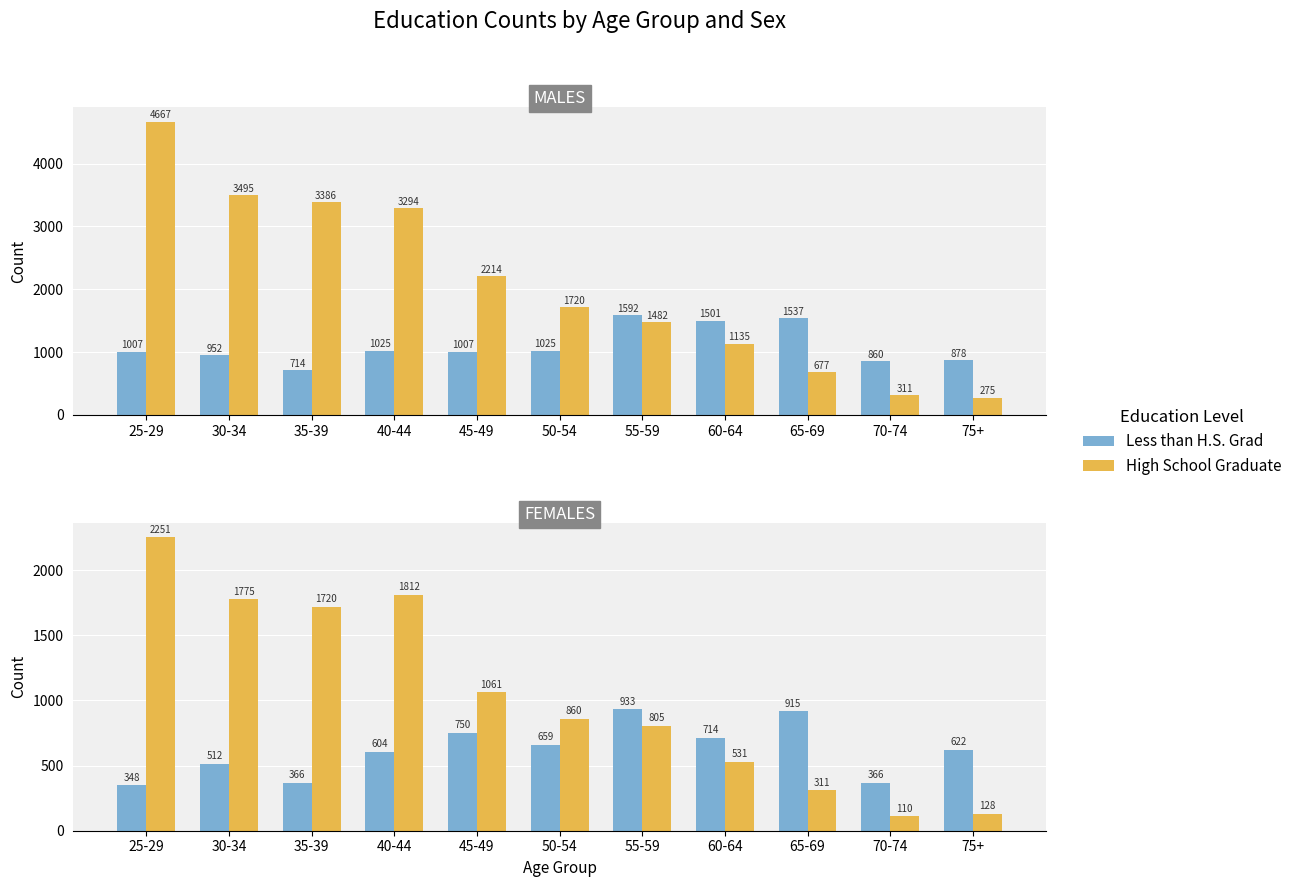

Is it true that Less than H.S. Grad equals 423 at 55-59?

False